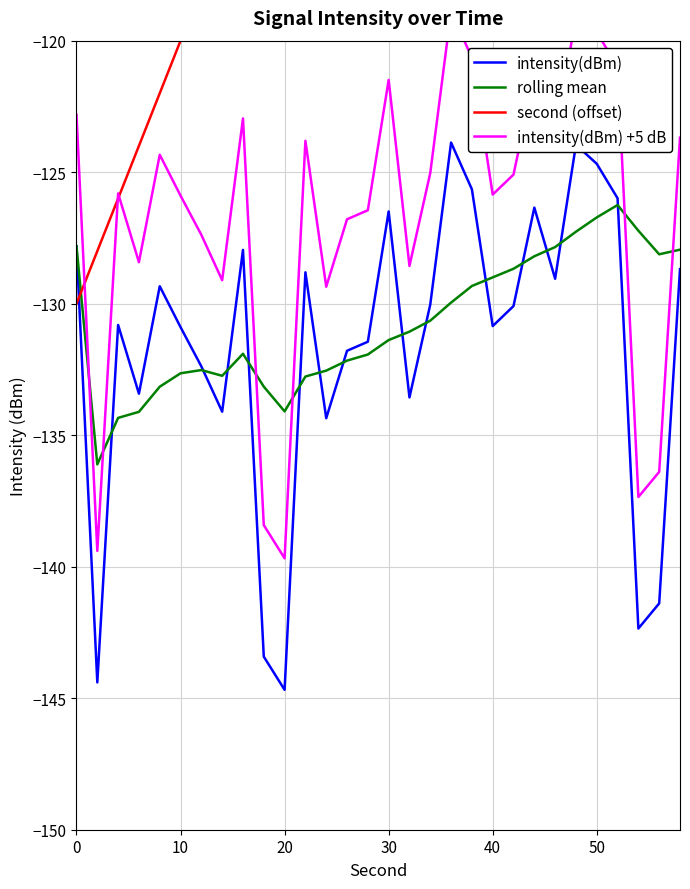

What is the highest value of the intensity(dBm) series?

-123.9